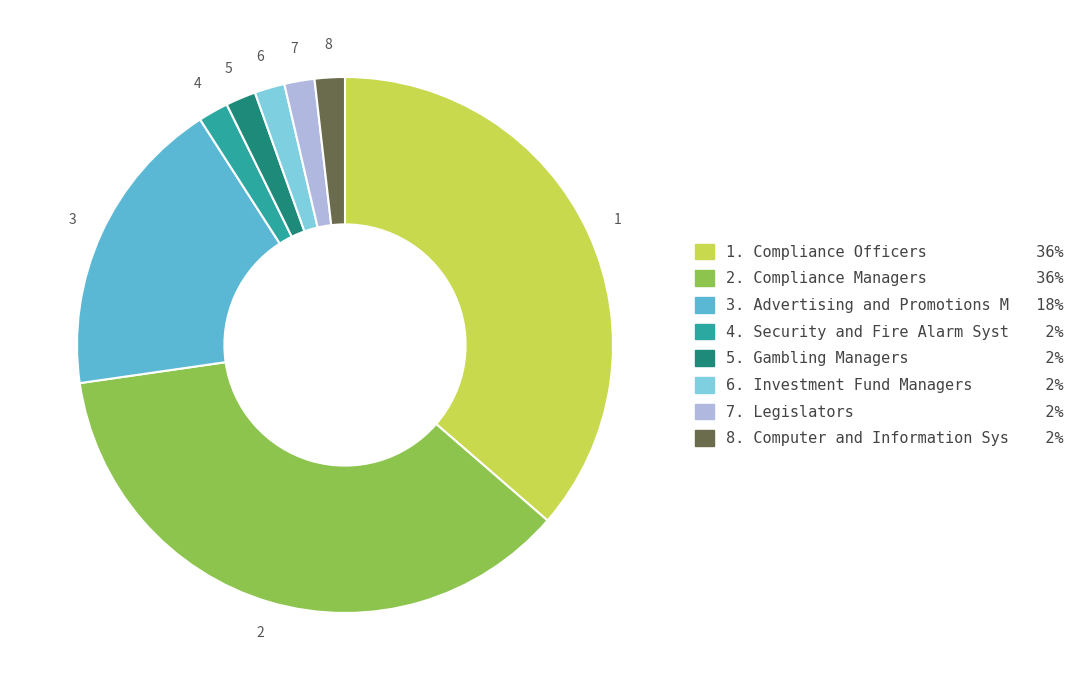

What is the ratio of the value at 5. Gambling Managers 2% to the value at 4. Security and Fire Alarm Syst 2%?

1.0